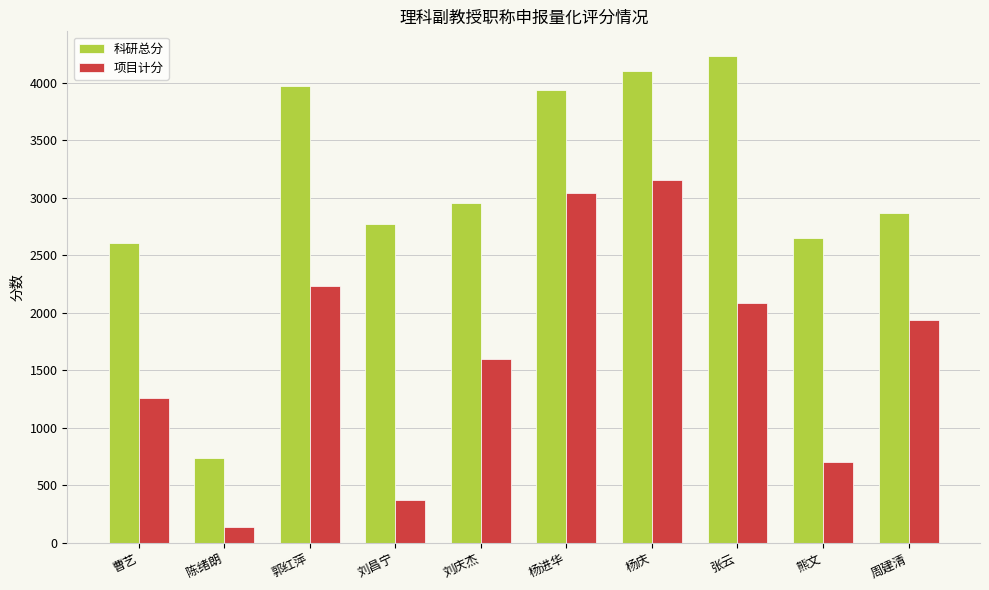

At how many categories does at least one series exceed 431?

10